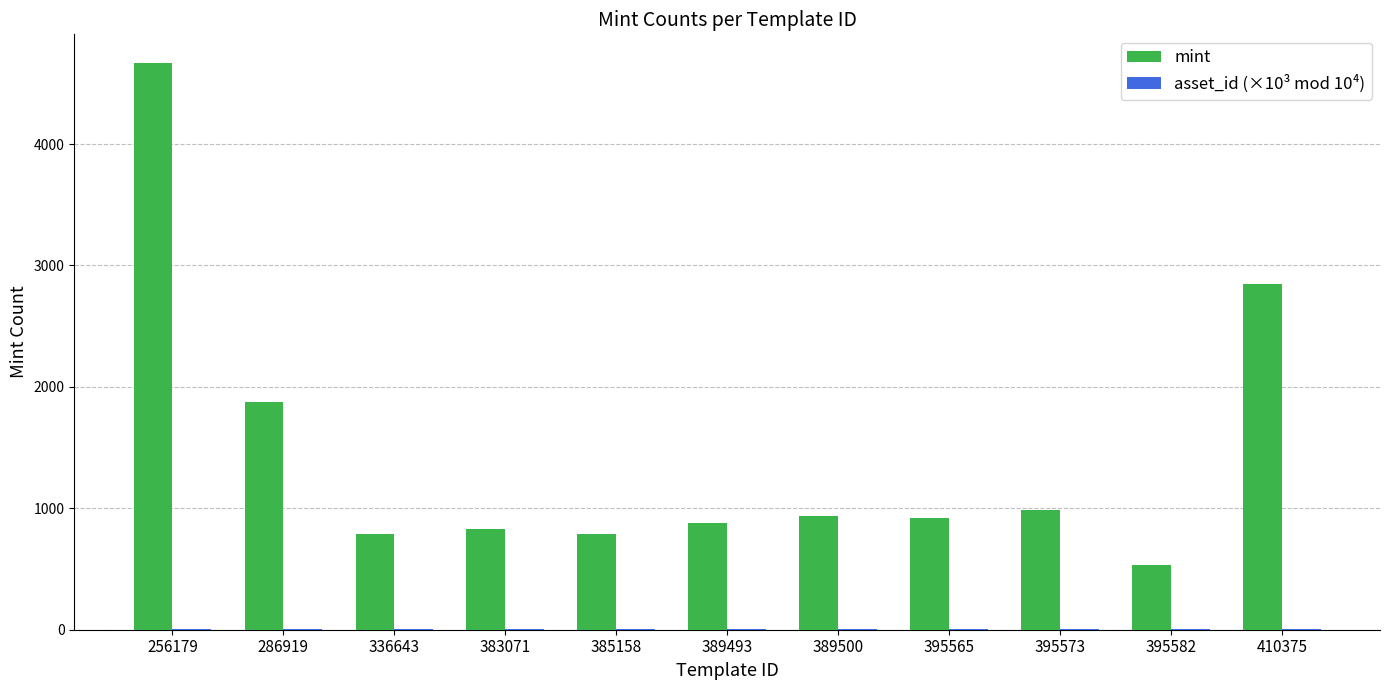

What is the sum of the mint values at 336643 and 395582?

1325.0